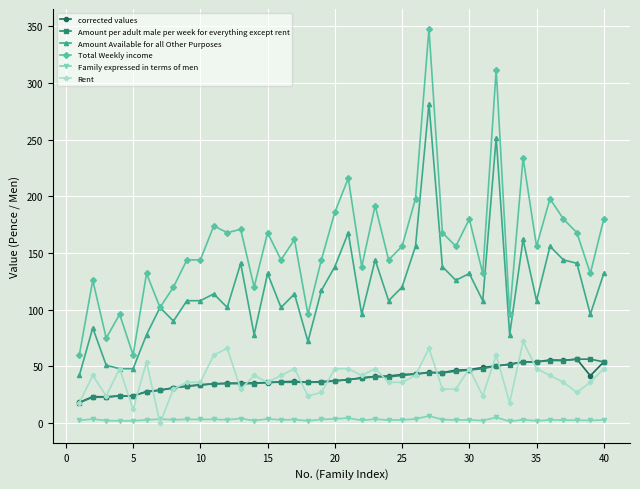

Which series has the largest total across all categories?

Total Weekly income